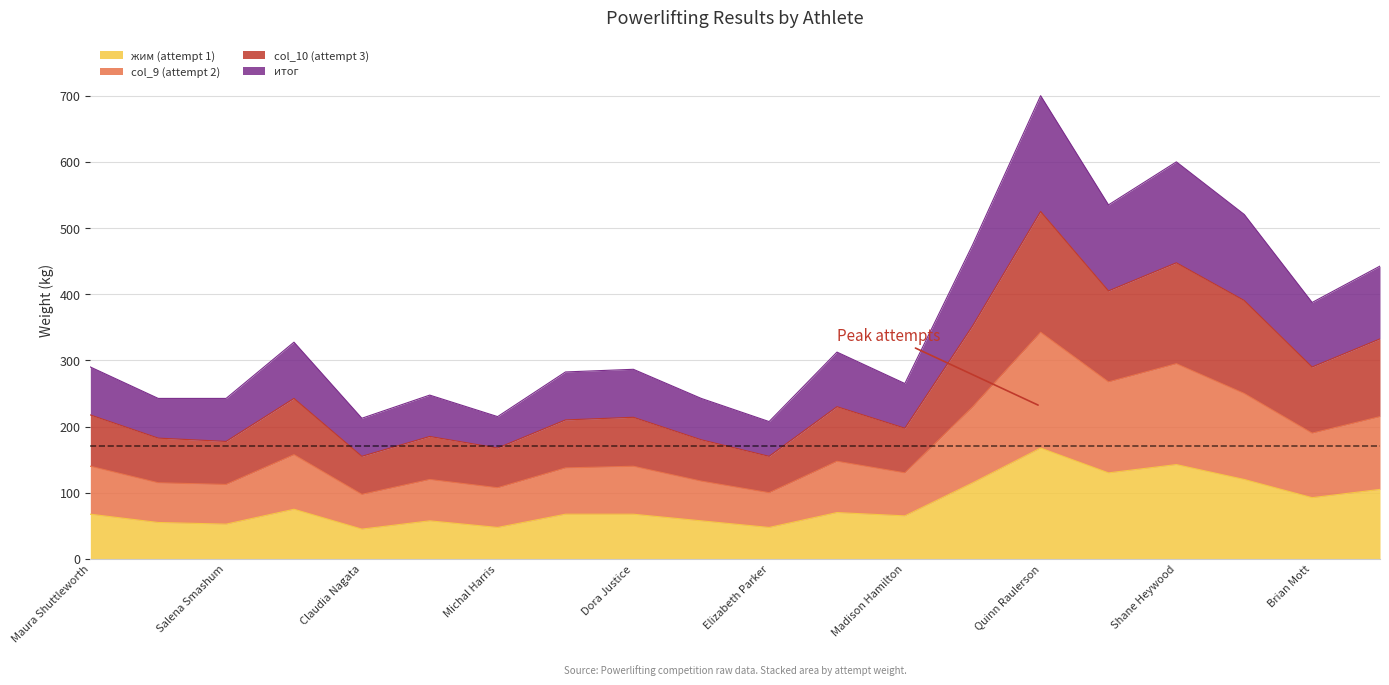

Which has a higher value, Madison Hamilton or Claudia Nagata?

Madison Hamilton